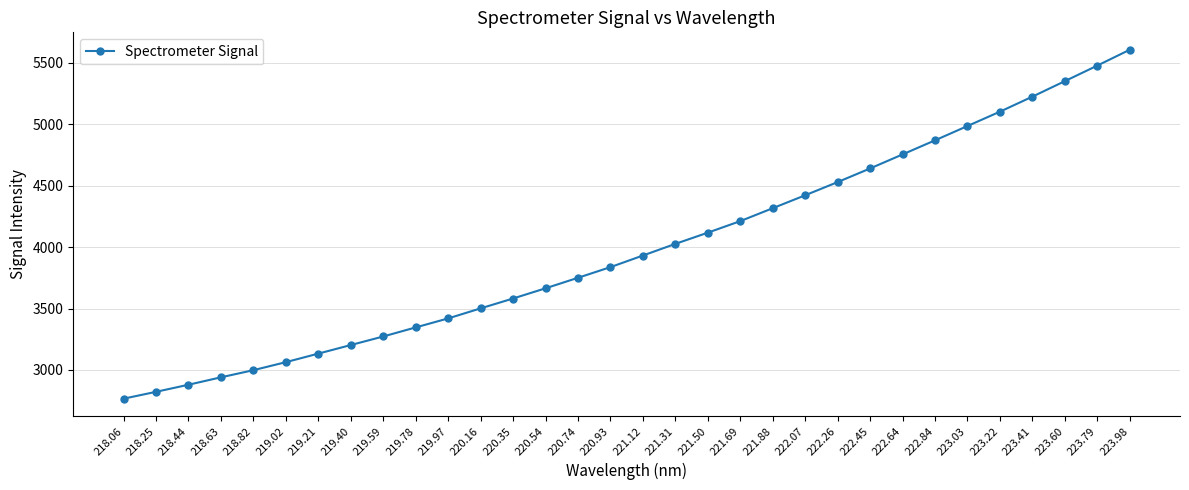

What is the smallest value displayed?

2765.7